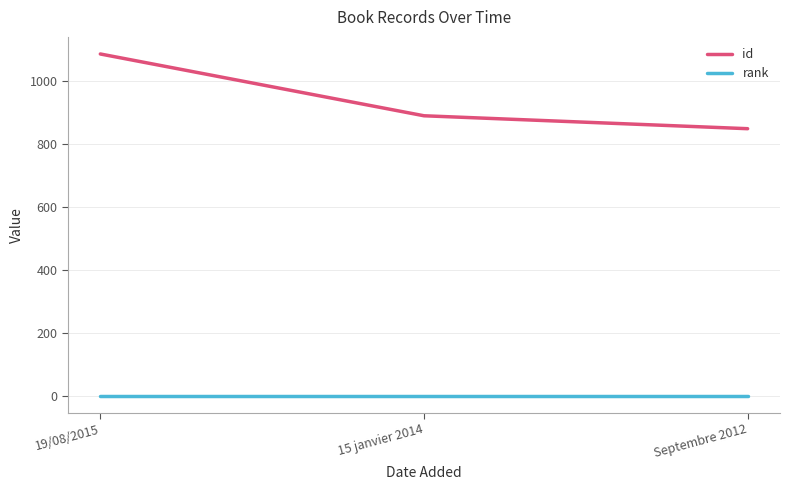

Reading right to left, what are all the values shown in this chart?

id: 848	889	1085
rank: 1	1	1